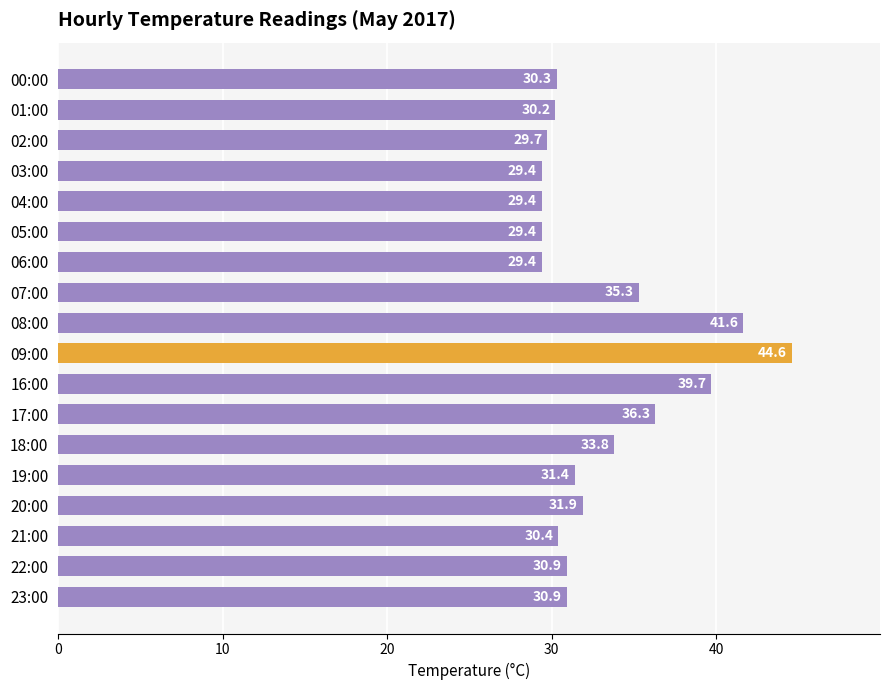

What is the difference between the maximum and second lowest values?

15.2